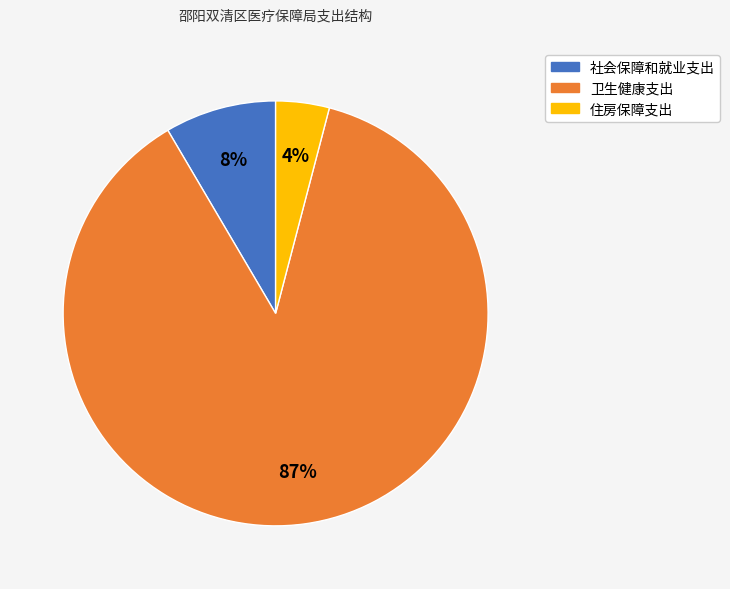

To the nearest percent, what percentage of the pie is 住房保障支出?

4%